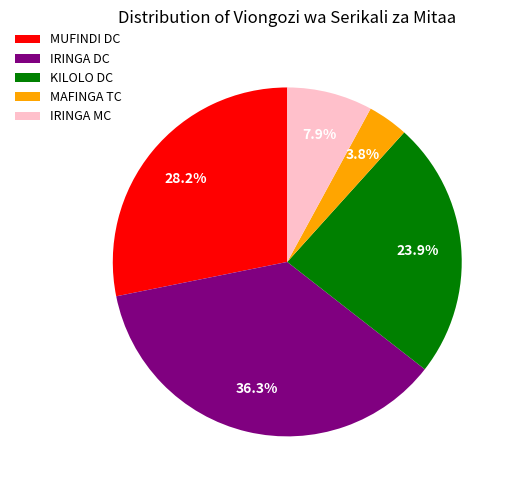

Which category has the biggest portion of the pie?

IRINGA DC